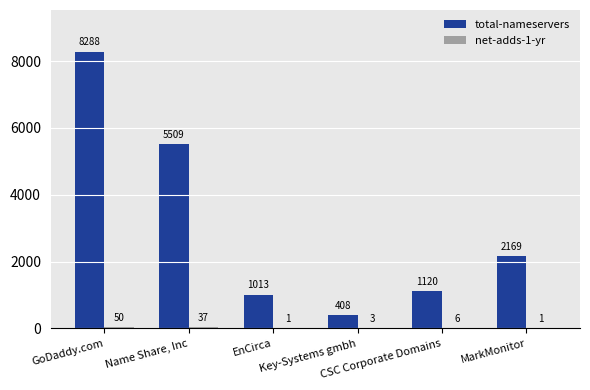

Which series has the largest total across all categories?

total-nameservers